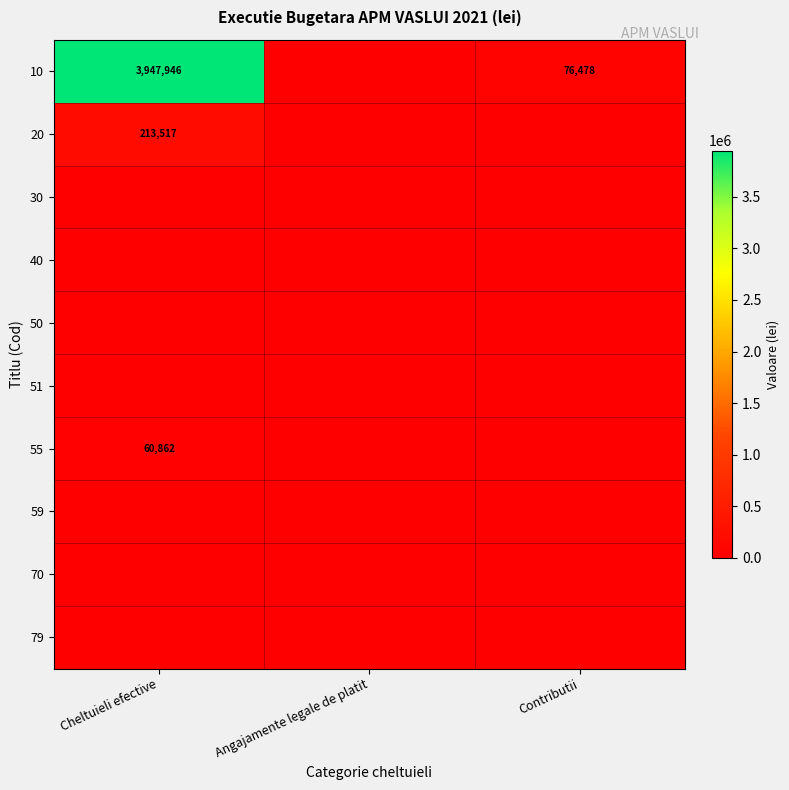

Is it true that 55 equals 60862 at Cheltuieli efective?

True